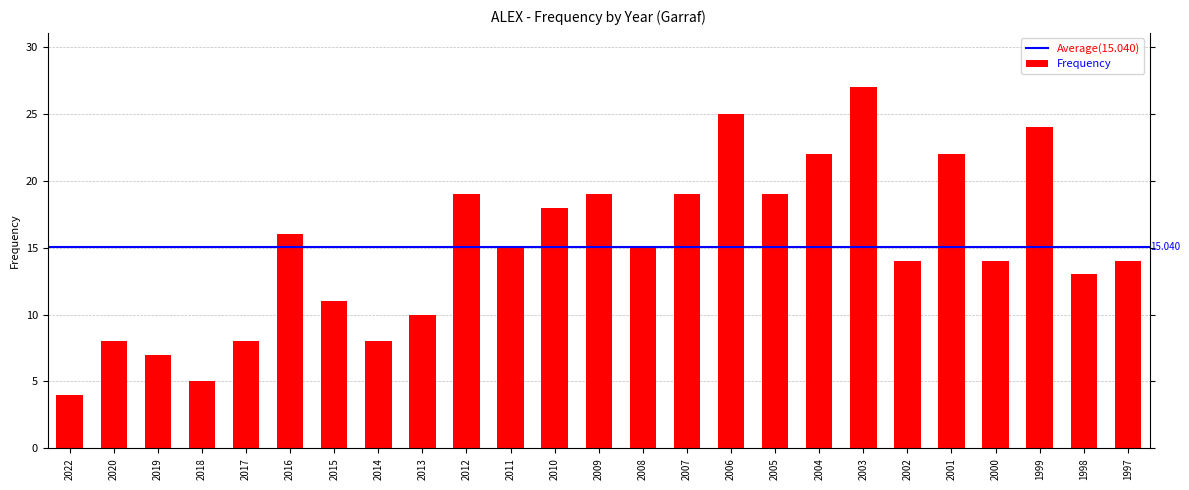

Between 2019 and 2000, which is larger?

2000